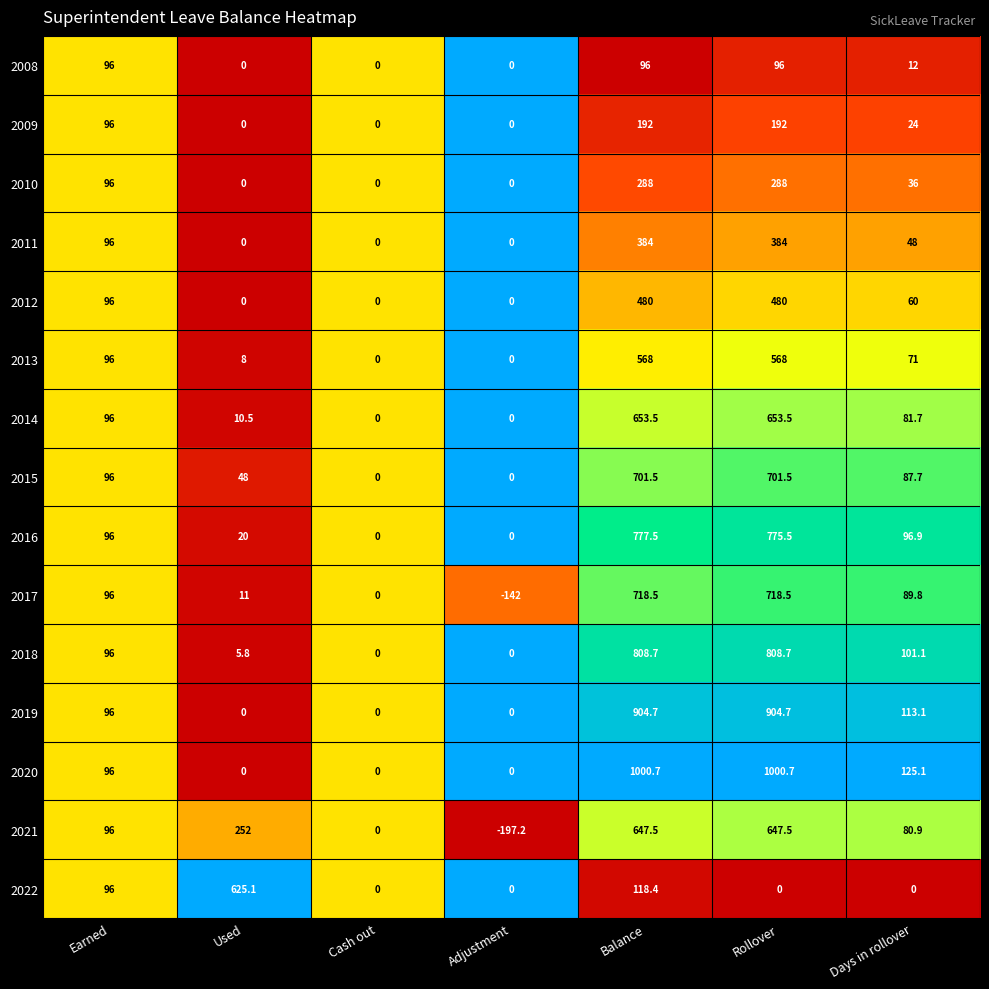

Which series has the largest range (max minus min)?

2020